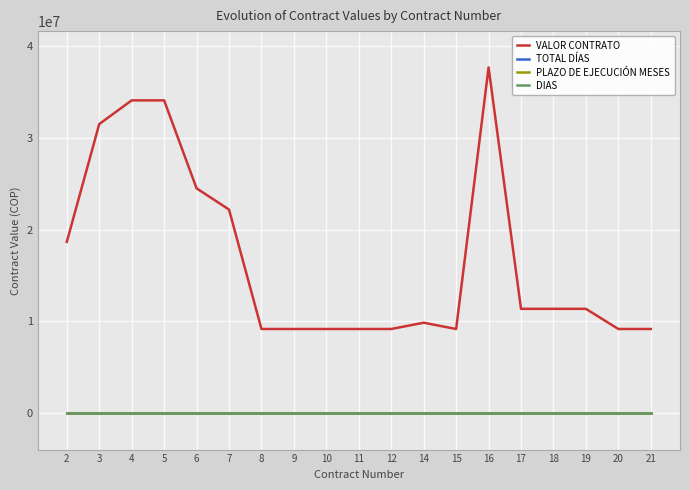

At which label does PLAZO DE EJECUCIÓN MESES reach its minimum?

2